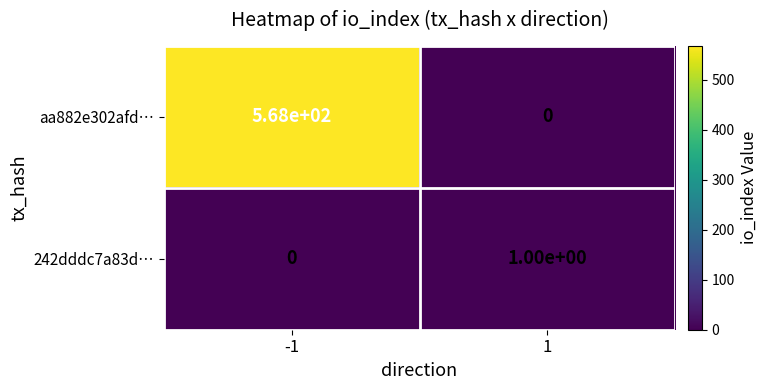

Reading left to right, transcribe all the data shown in this chart.

aa882e302afd…: 568	0
242dddc7a83d…: 0	1